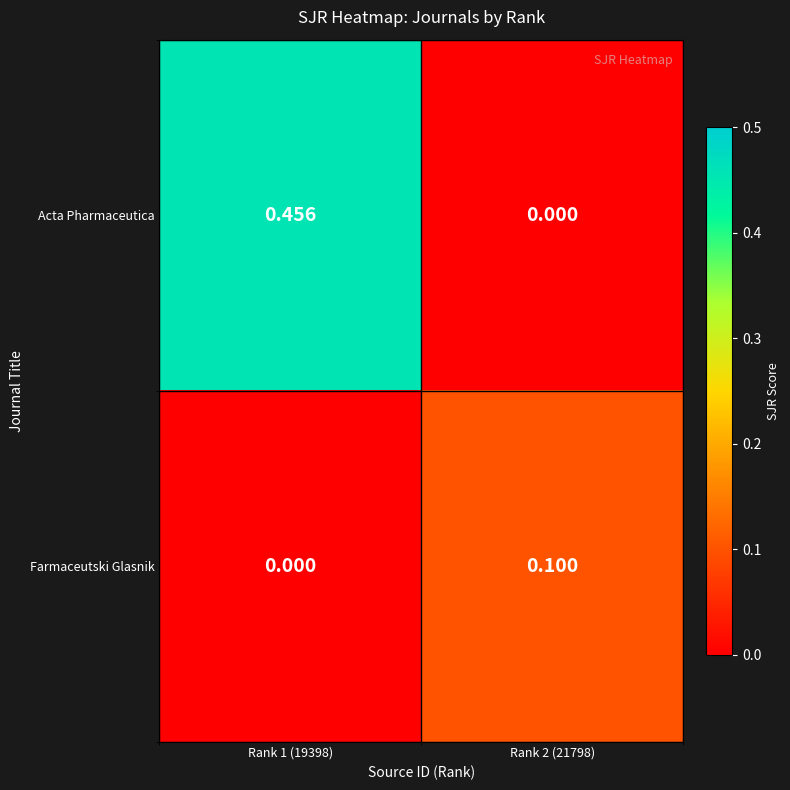

Rank the series at Rank 2 (21798) from lowest to highest value.

Acta Pharmaceutica, Farmaceutski Glasnik